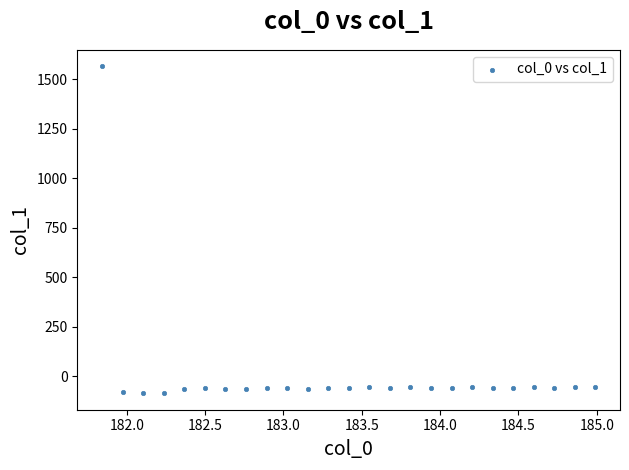

What is the range of X values (max minus min)?

3.1